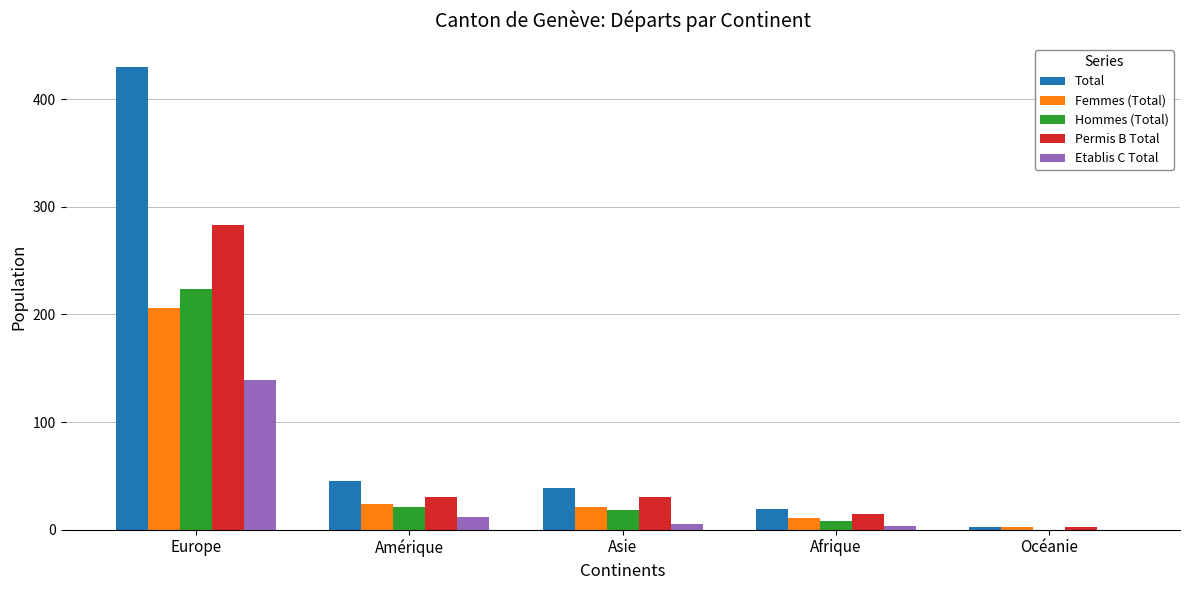

Reading left to right, what are all the values shown in this chart?

Total: 430	45	39	19	2
Femmes (Total): 206	24	21	11	2
Hommes (Total): 224	21	18	8	0
Permis B Total: 283	30	30	15	2
Etablis C Total: 139	12	5	3	0